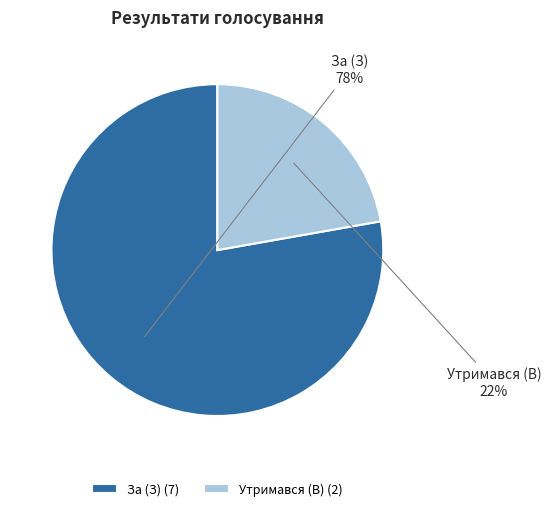

Which category has the smallest portion of the pie?

Утримався (В)